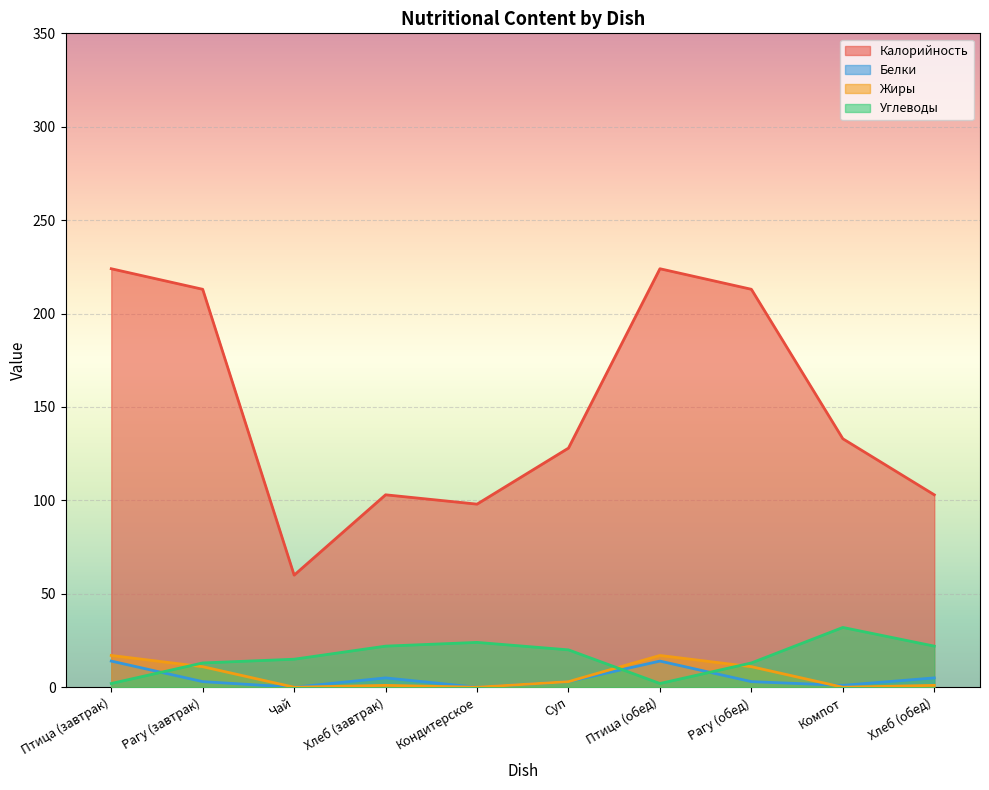

Reading right to left, transcribe all the data shown in this chart.

Калорийность: 103	133	213	224	128	98	103	60	213	224
Белки: 5	1	3	14	3	0	5	0	3	14
Жиры: 1	0	11	17	3	0	1	0	11	17
Углеводы: 22	32	13	2	20	24	22	15	13	2